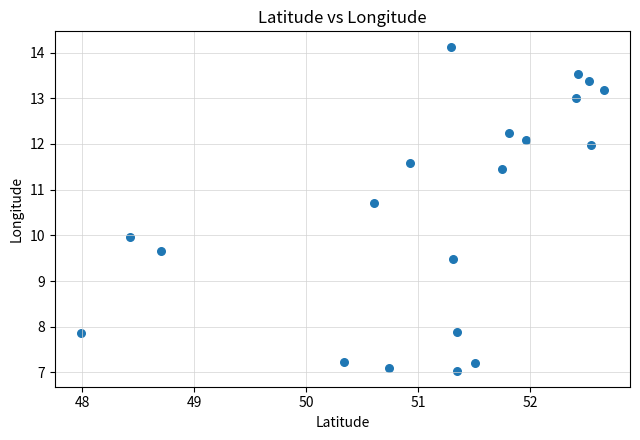

What is the range of Y values (max minus min)?

7.1